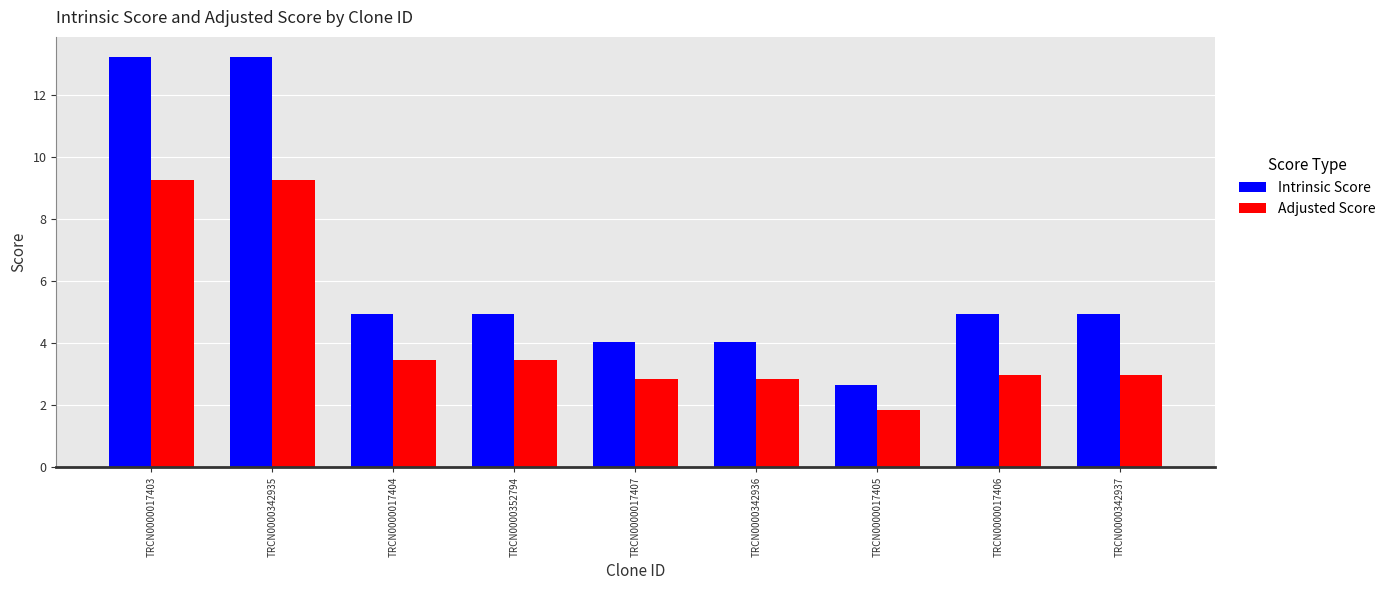

Which category has the lowest value across all series?

TRCN0000017405